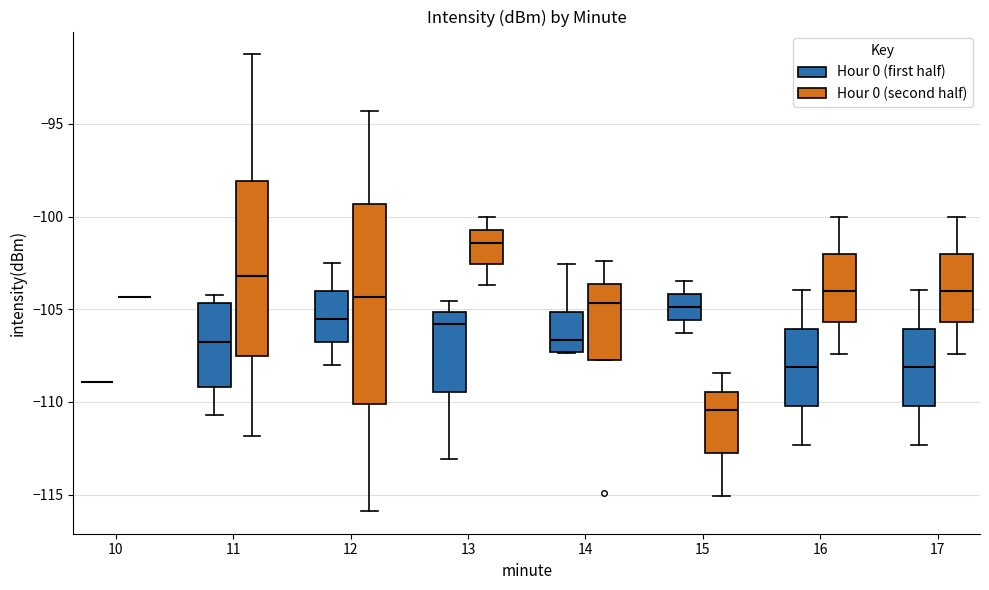

Where does the lower whisker of the box for 11 (Hour 0 (second half)) end on the y-axis? The values are not printed on the chart, so give them approximately, as read against the axis.

-112.0